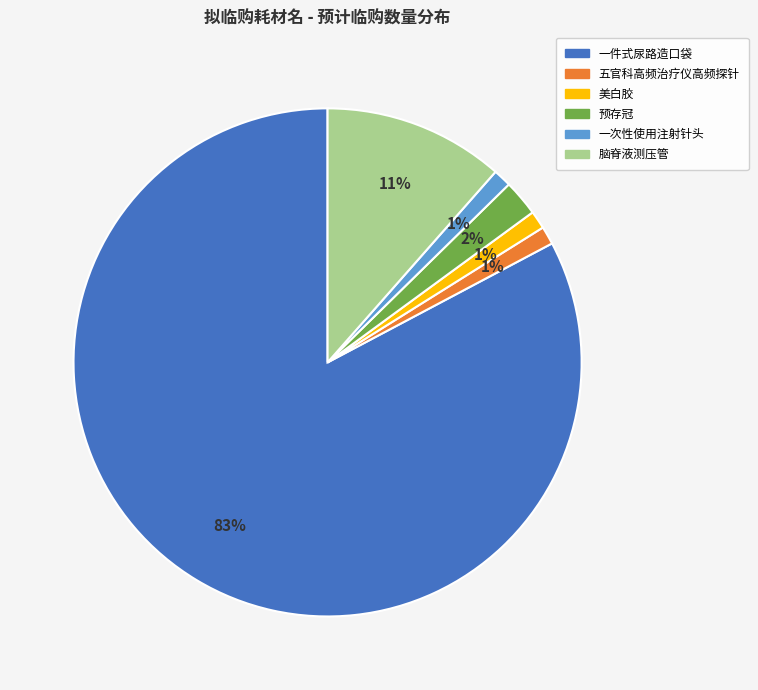

To the nearest percent, what percentage of the pie is 美白胶?

1%